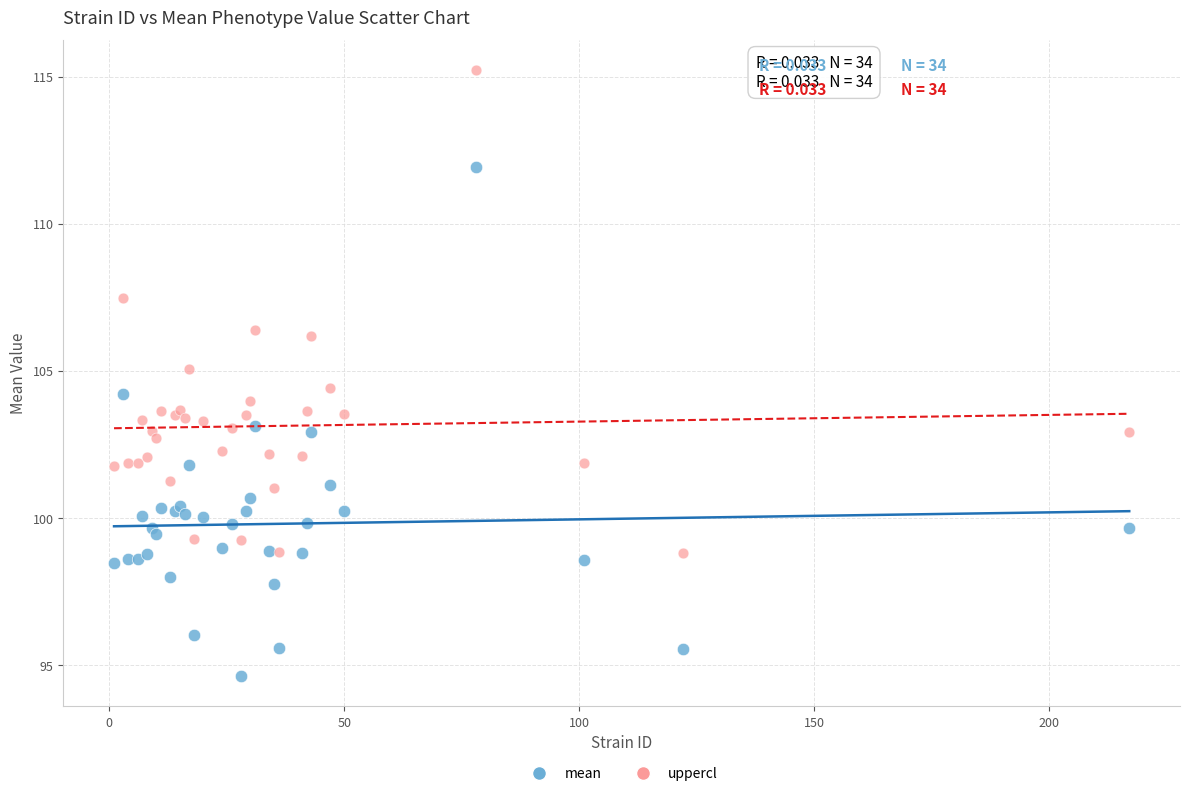

Which series has the largest Y range (max minus min)?

mean